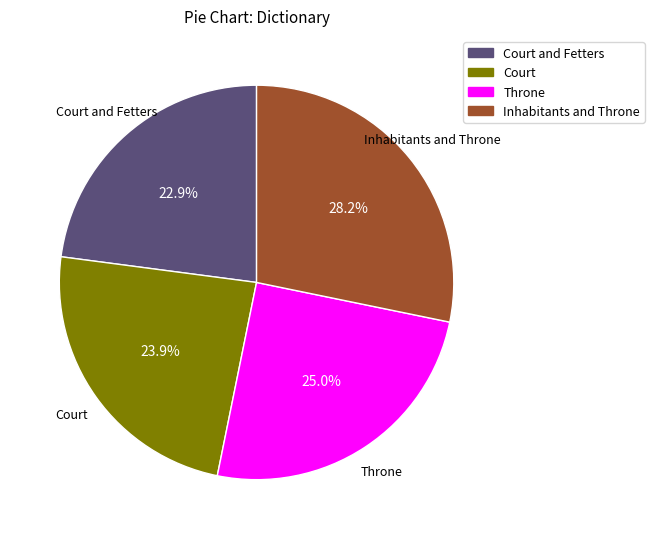

Is there a majority slice in this chart?

No